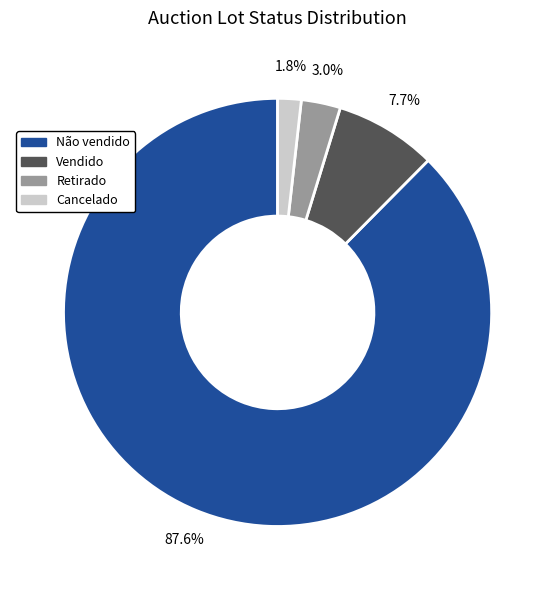

Count the number of slices in the pie.

4